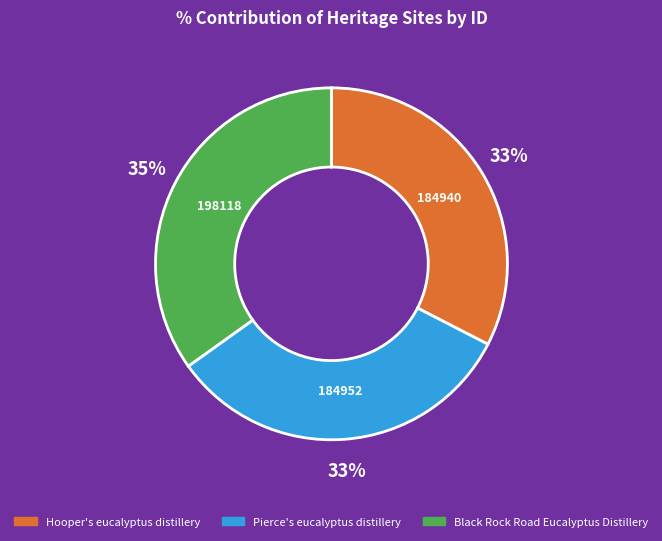

Do Black Rock Road Eucalyptus Distillery and Hooper's eucalyptus distillery together represent more than half of the pie?

Yes